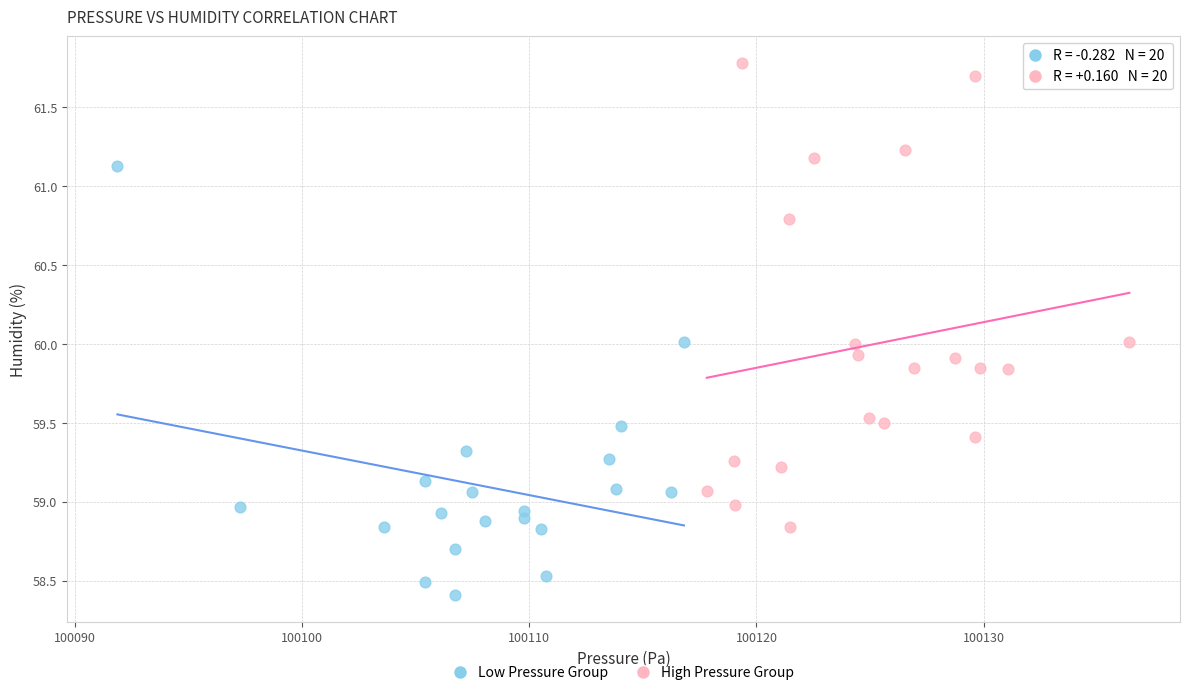

Which series contains the highest Y value?

High Pressure Group